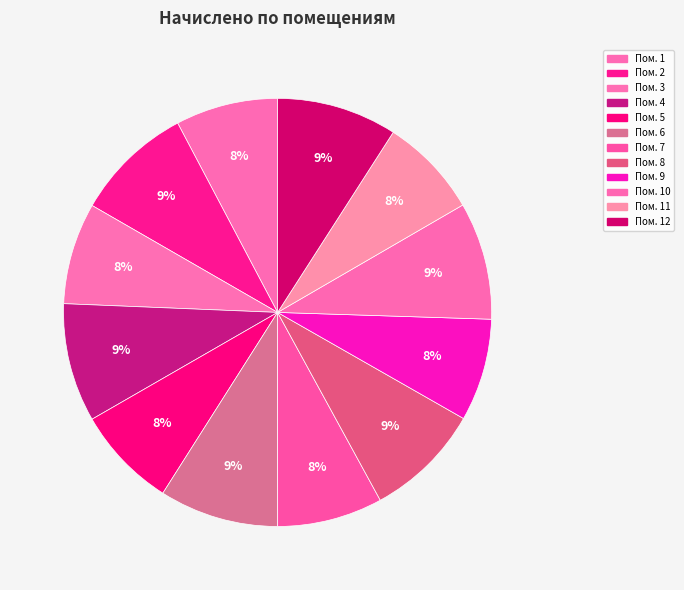

Which slice is the smallest?

11